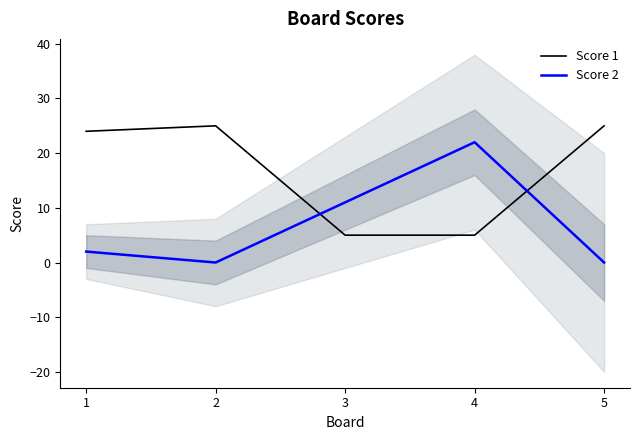

Where does the Score 2 series first go above 2?

3